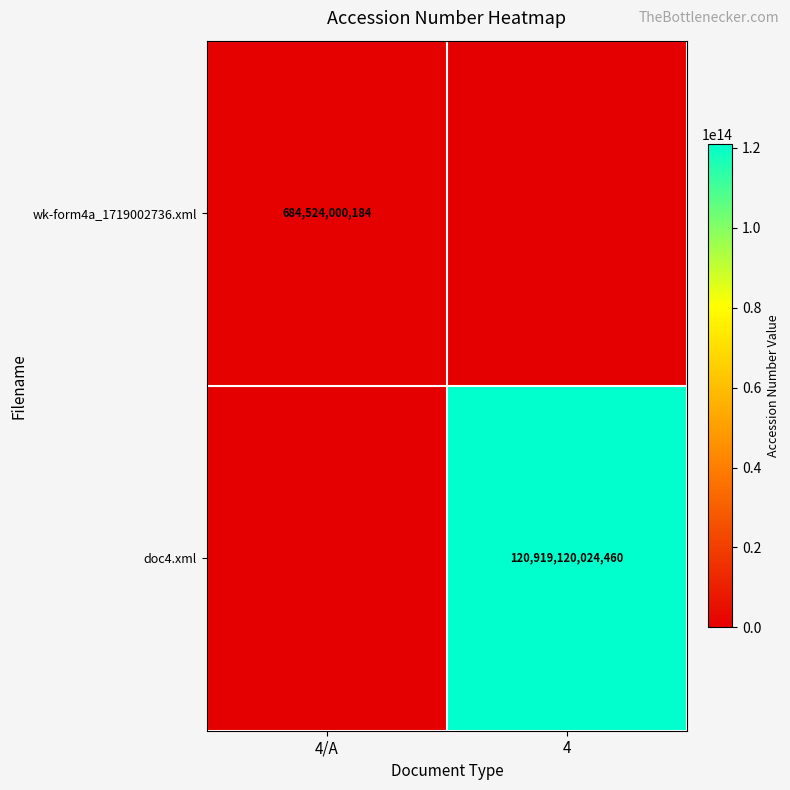

True or false: doc4.xml has a value of 206790551579573 at 4.

False